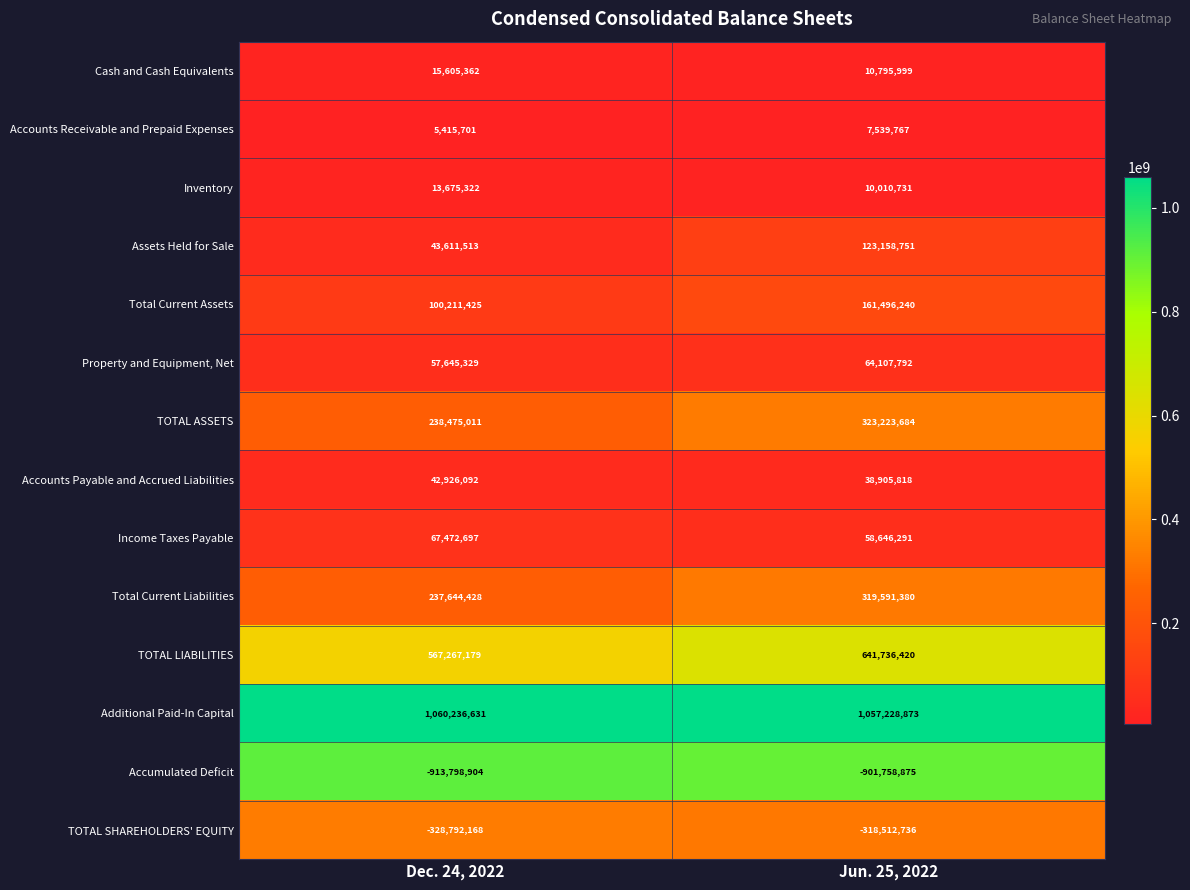

Which series has the largest range (max minus min)?

TOTAL ASSETS